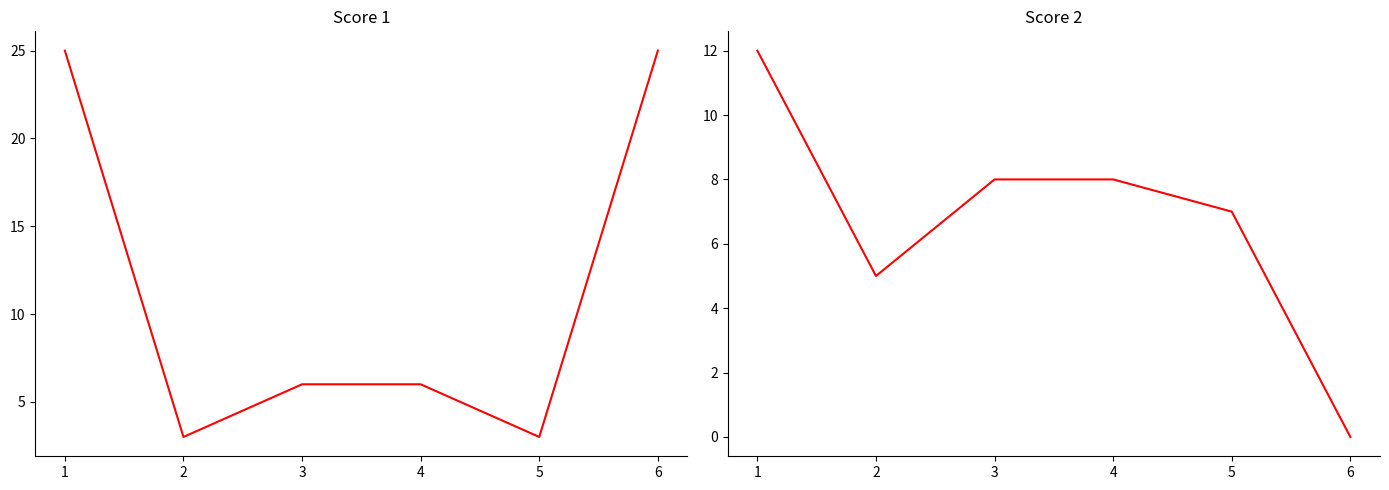

How many data points does each series have?

6